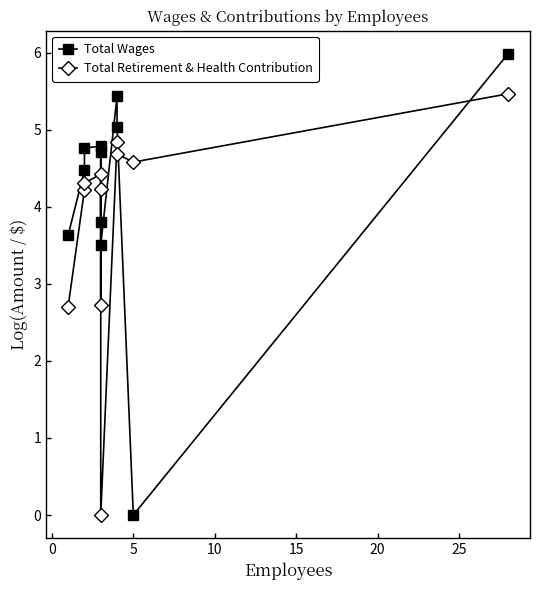

What are all the series names shown in the legend?

Total Wages, Total Retirement & Health Contribution